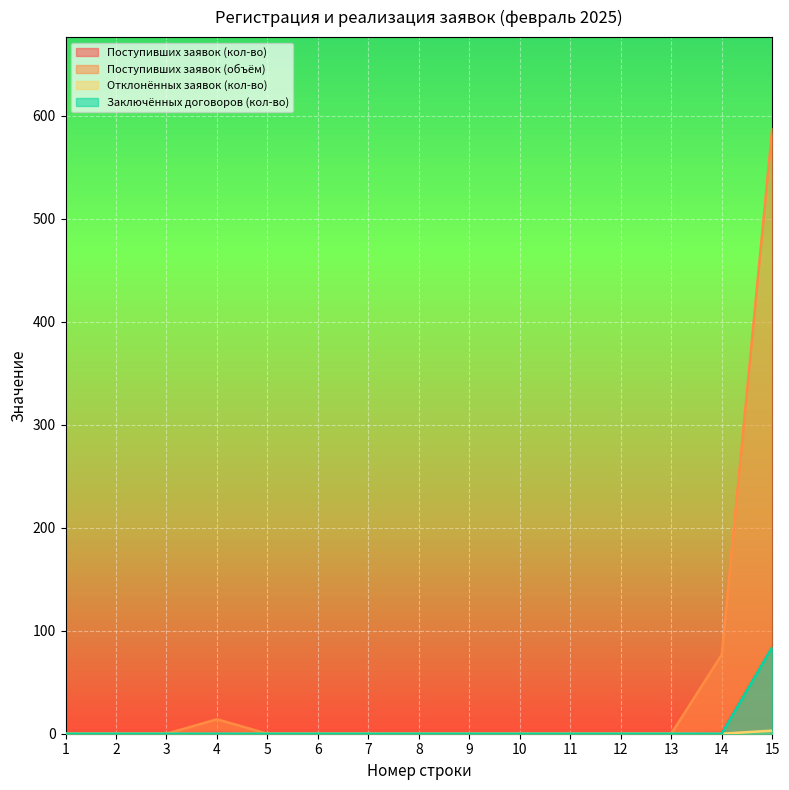

Does the chart display data point markers on the line(s)?

No